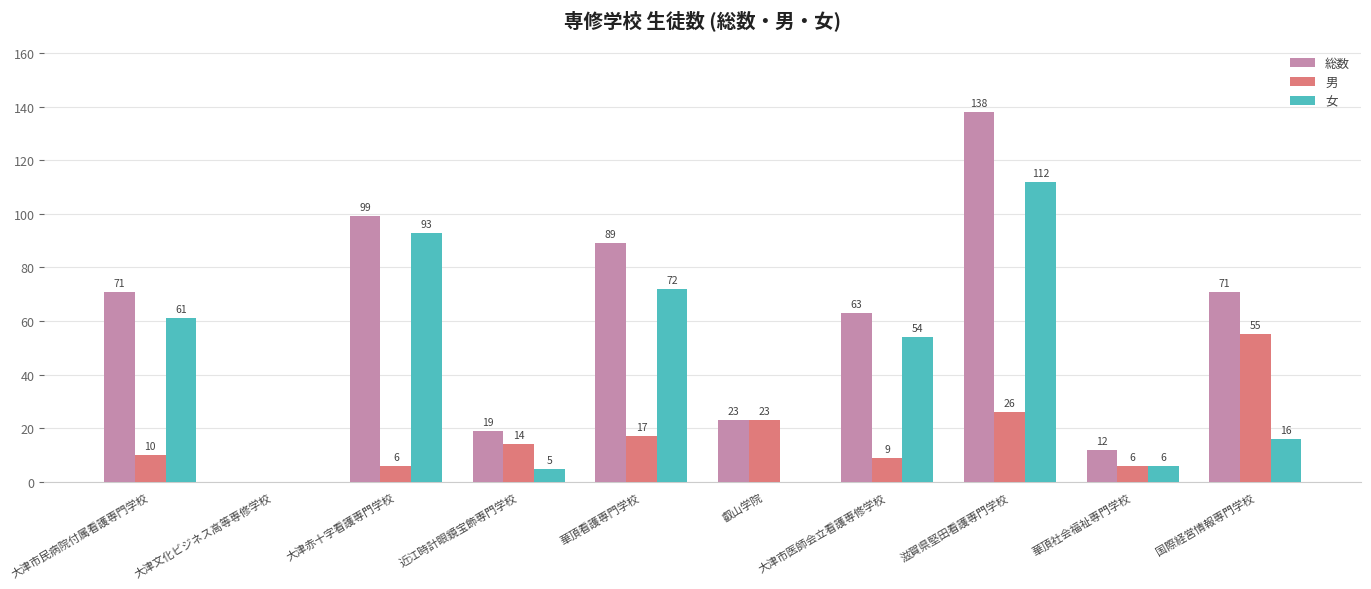

Reading right to left, transcribe all the data shown in this chart.

総数: 国際経営情報専門学校=71	華頂社会福祉専門学校=12	滋賀県堅田看護専門学校=138	大津市医師会立看護専修学校=63	叡山学院=23	華頂看護専門学校=89	近江時計眼鏡宝飾専門学校=19	大津赤十字看護専門学校=99	大津文化ビジネス高等専修学校=0	大津市民病院付属看護専門学校=71
男: 国際経営情報専門学校=55	華頂社会福祉専門学校=6	滋賀県堅田看護専門学校=26	大津市医師会立看護専修学校=9	叡山学院=23	華頂看護専門学校=17	近江時計眼鏡宝飾専門学校=14	大津赤十字看護専門学校=6	大津文化ビジネス高等専修学校=0	大津市民病院付属看護専門学校=10
女: 国際経営情報専門学校=16	華頂社会福祉専門学校=6	滋賀県堅田看護専門学校=112	大津市医師会立看護専修学校=54	叡山学院=0	華頂看護専門学校=72	近江時計眼鏡宝飾専門学校=5	大津赤十字看護専門学校=93	大津文化ビジネス高等専修学校=0	大津市民病院付属看護専門学校=61